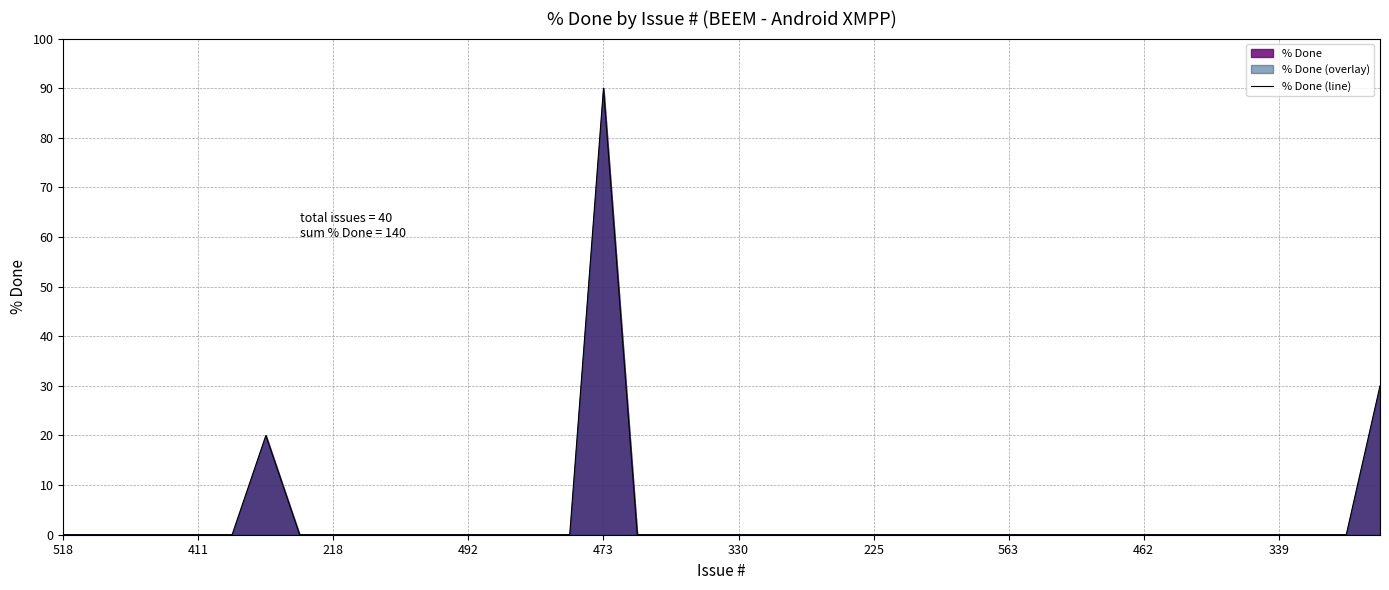

Which label corresponds to the smallest value in the chart?

518